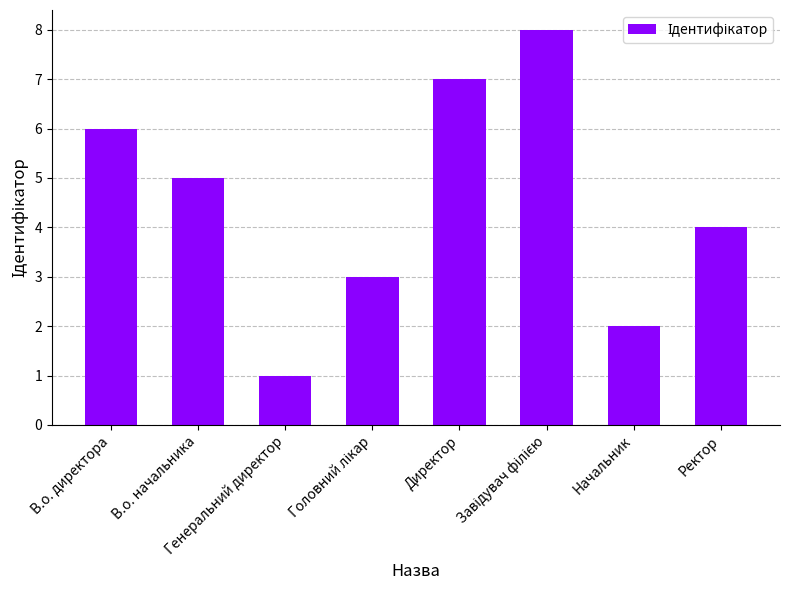

Reading left to right, what are all the values shown in this chart?

6	5	1	3	7	8	2	4